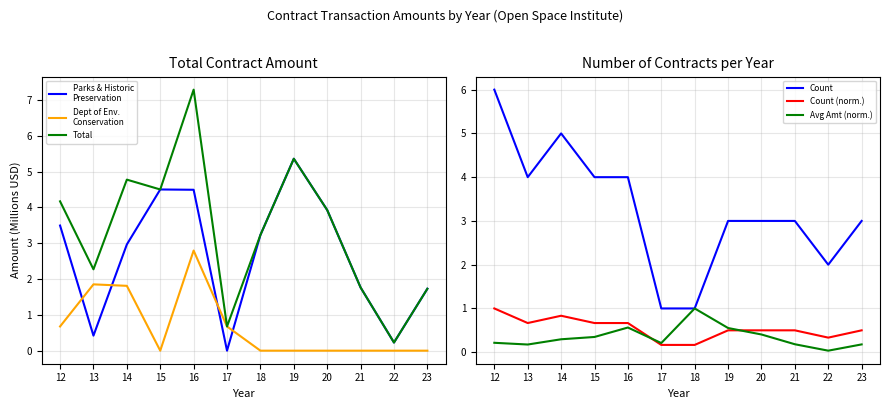

At which category does Total reach its first local valley?

13